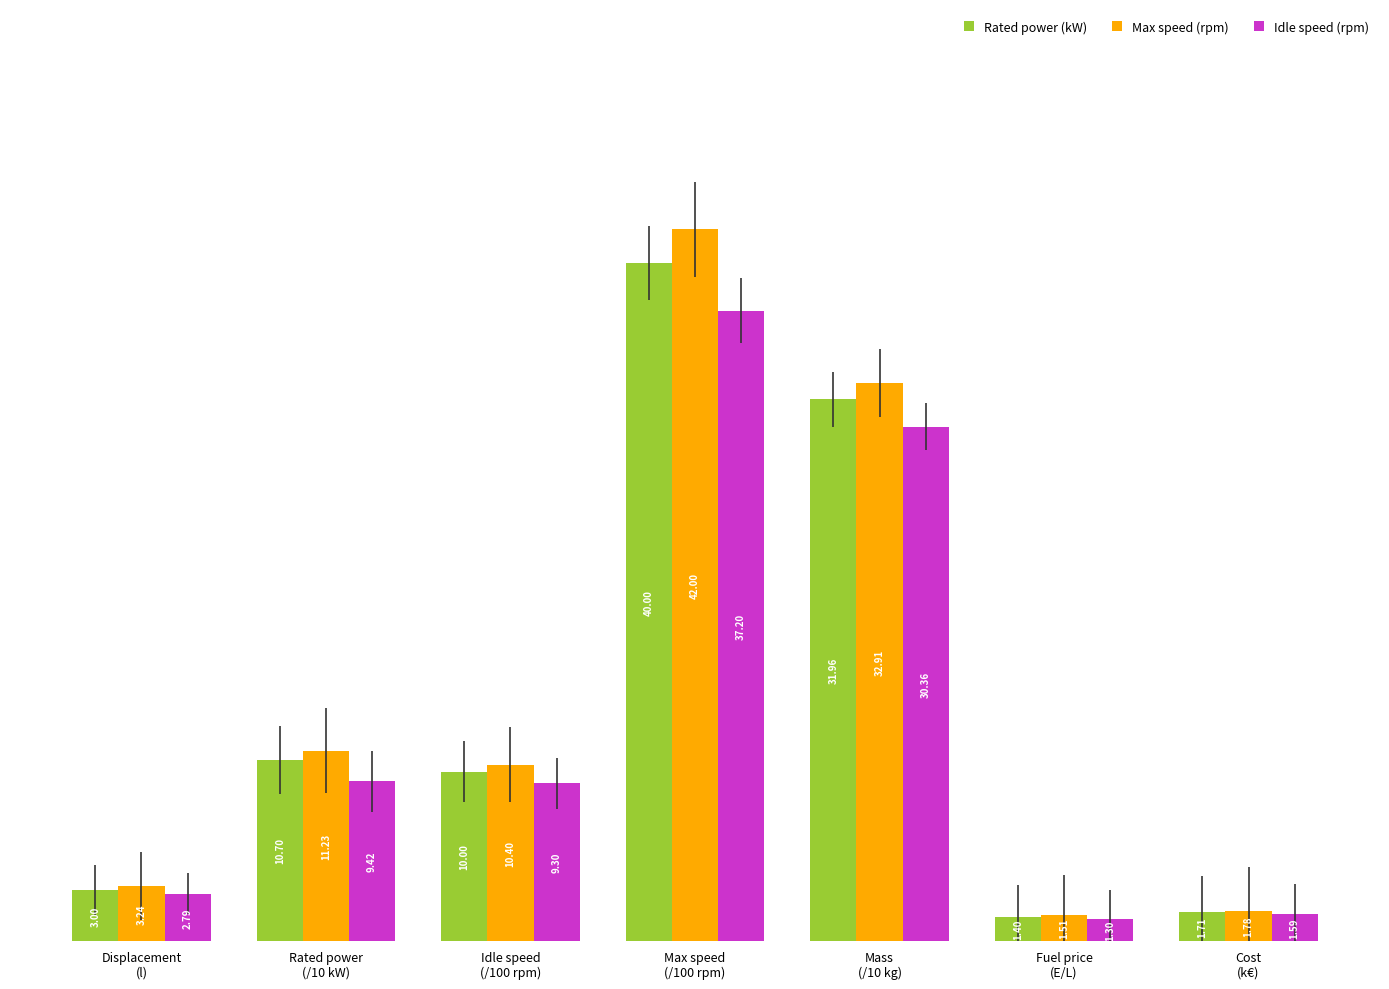

How many values in the Idle speed (rpm) series exceed 9?

4